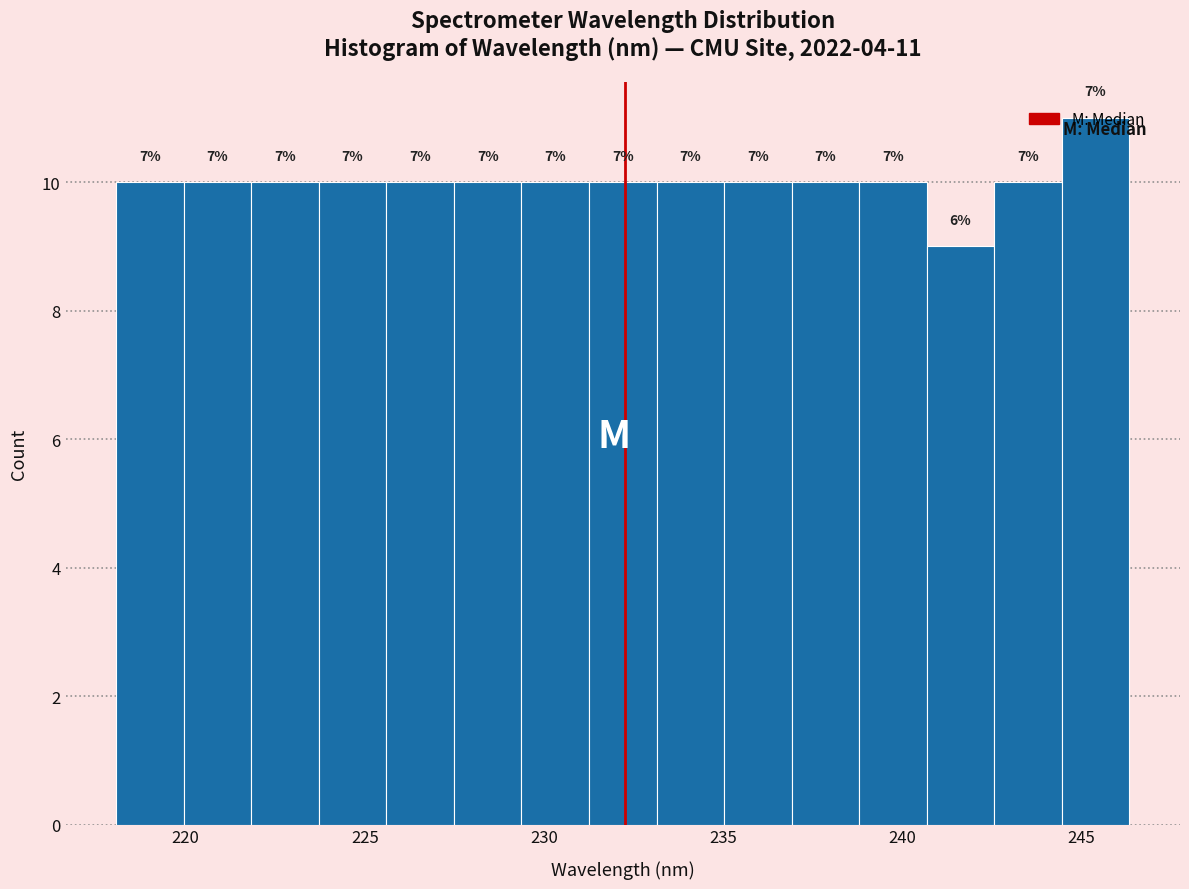

Read against the x-axis, roughly where is the centre of the tallest bar?

245.5